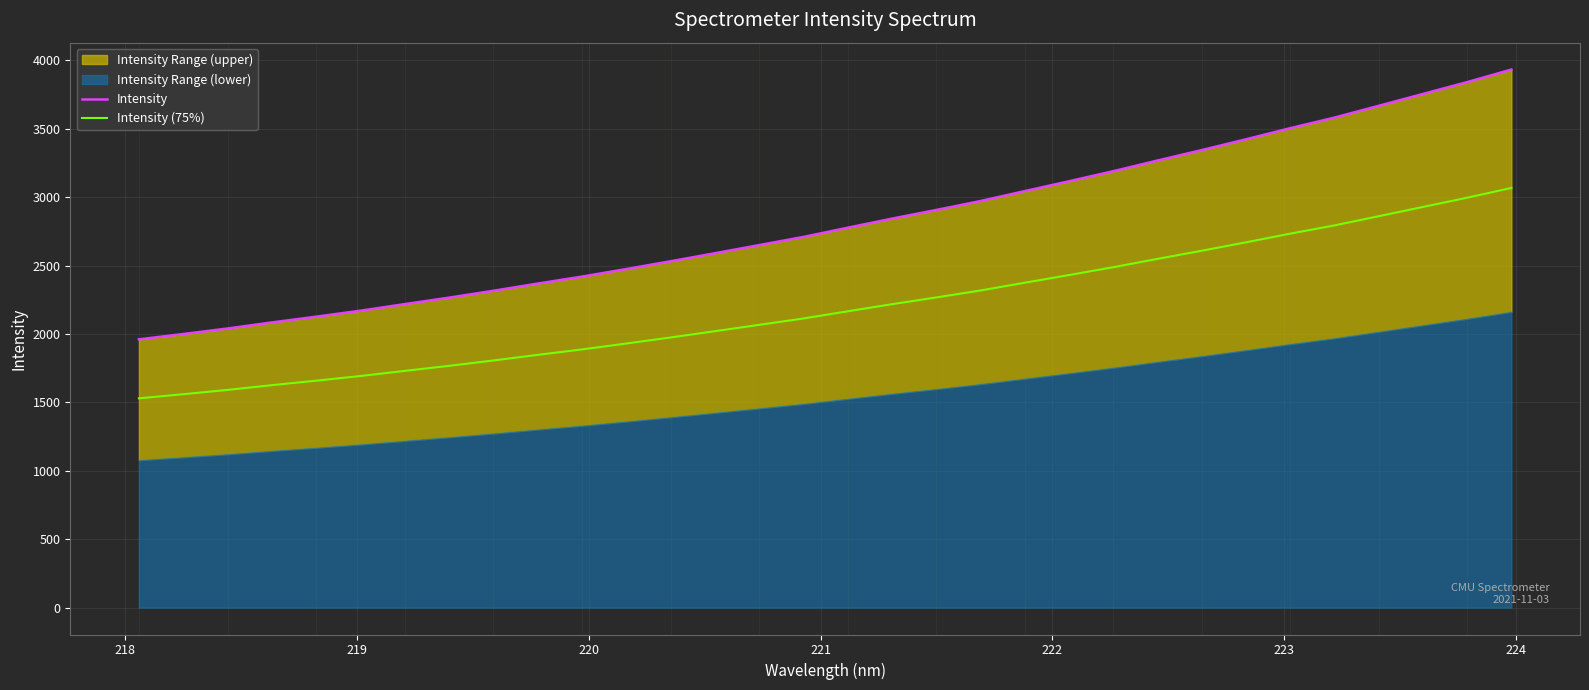

What is the average value of the Intensity (75%) series?

2195.5